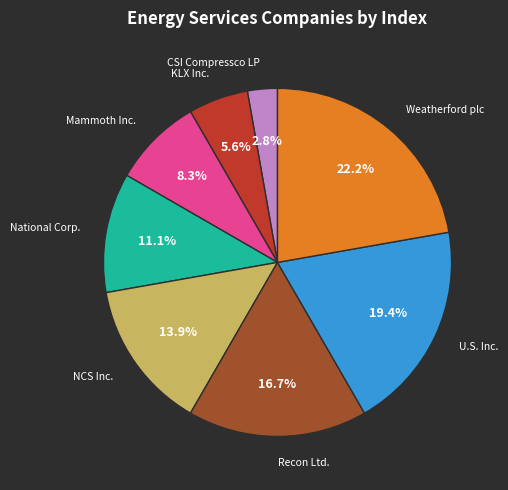

Does any single category account for the majority?

No